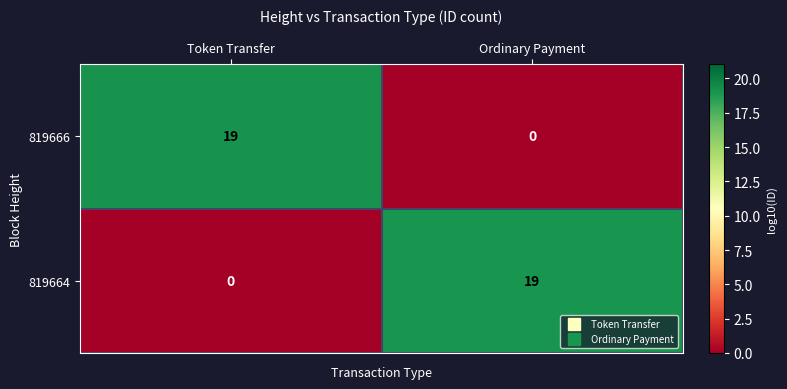

What is the difference between the highest and lowest values at Token Transfer?

19